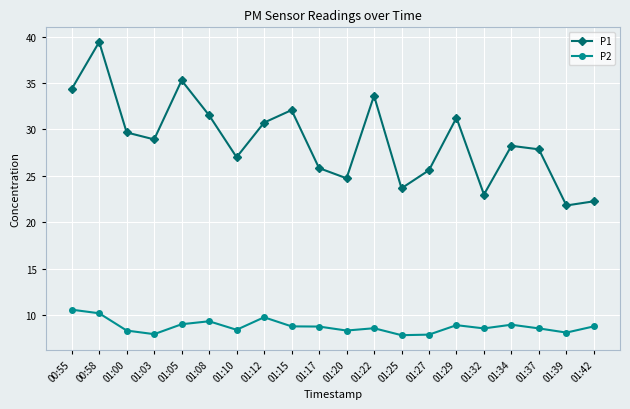

Which category has the highest value in the P2 series?

00:55